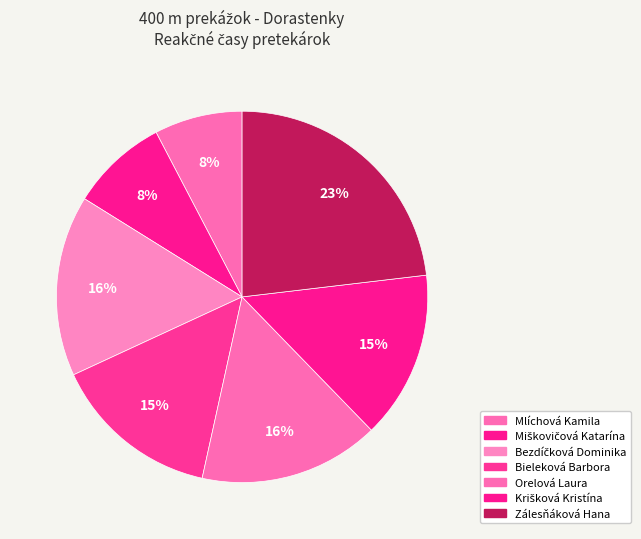

Which slice is the smallest?

Mlíchová Kamila